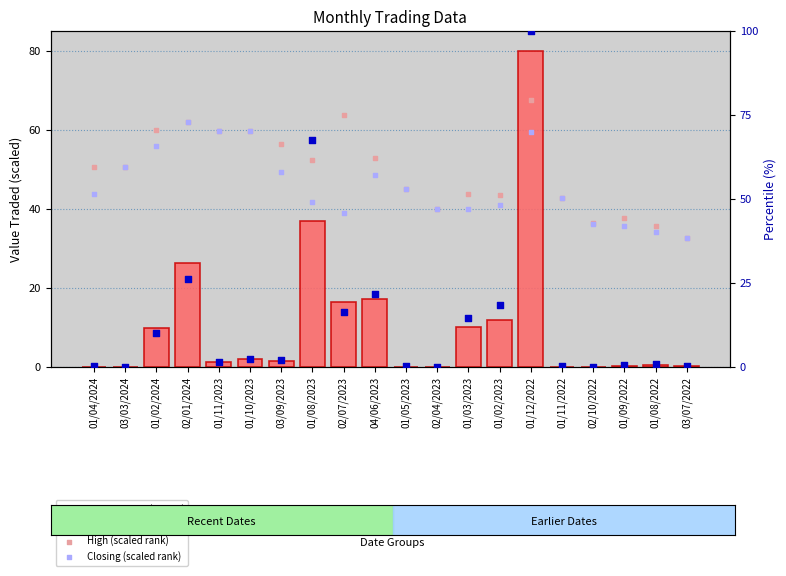

Which series contains the highest Y value?

No. of Shares (rank)